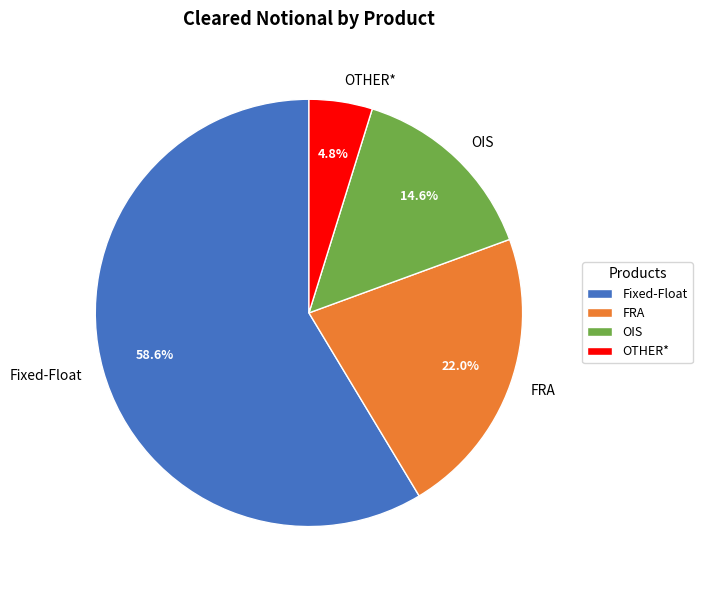

Which has a higher value, FRA or OTHER*?

FRA